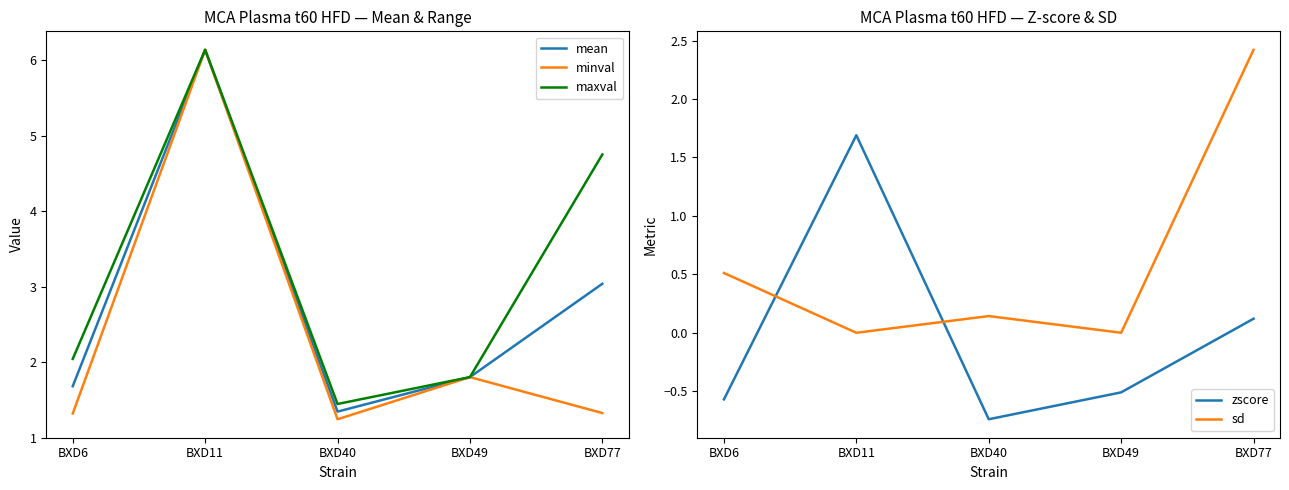

True or false: minval and zscore cross at least once.

False